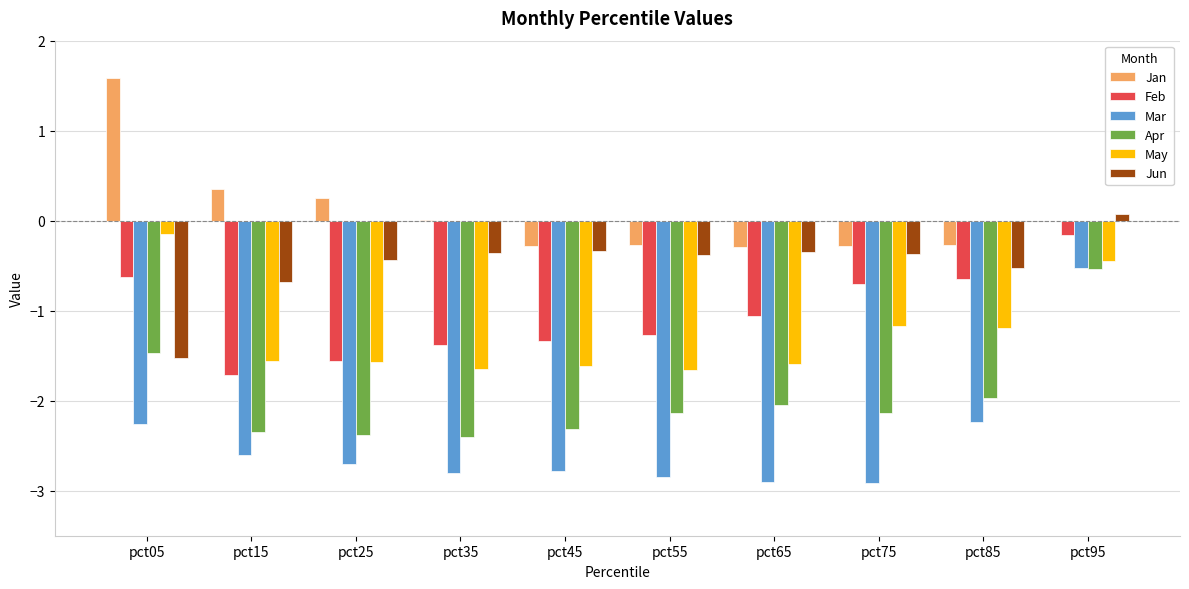

What is the sum of the Apr values at pct75 and pct25?

-4.5